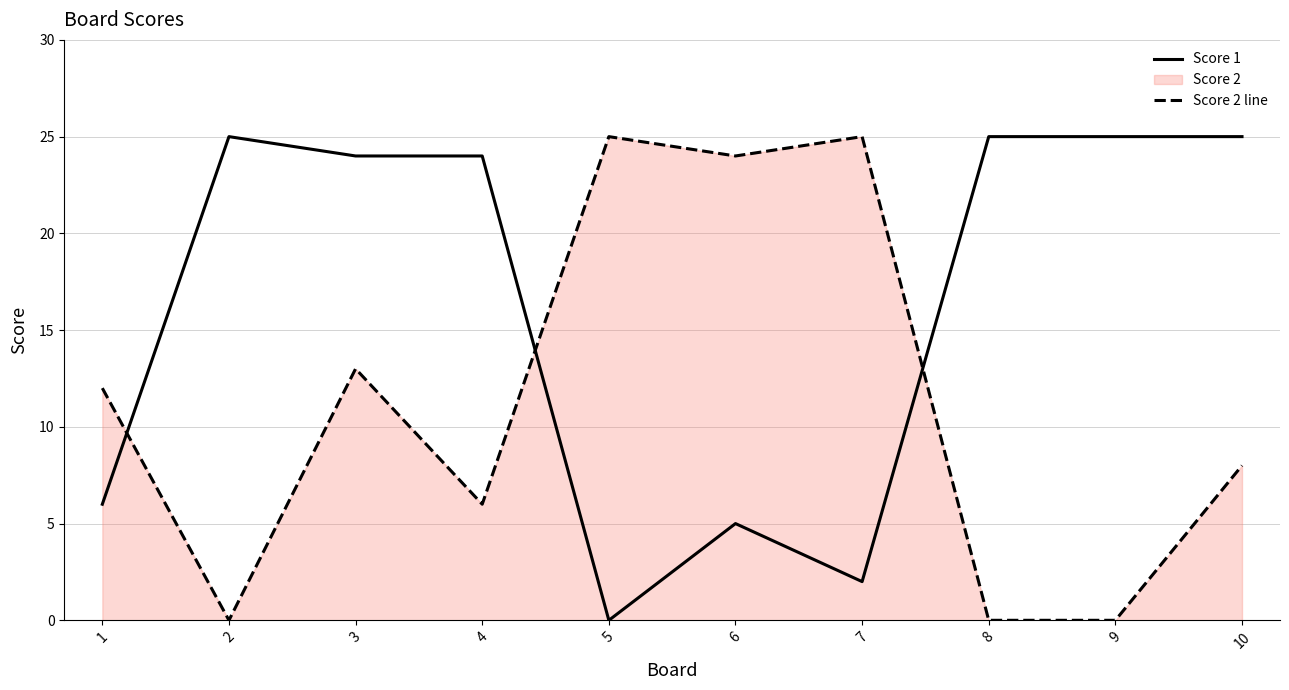

How many interior local valleys does the Score 1 series have?

2